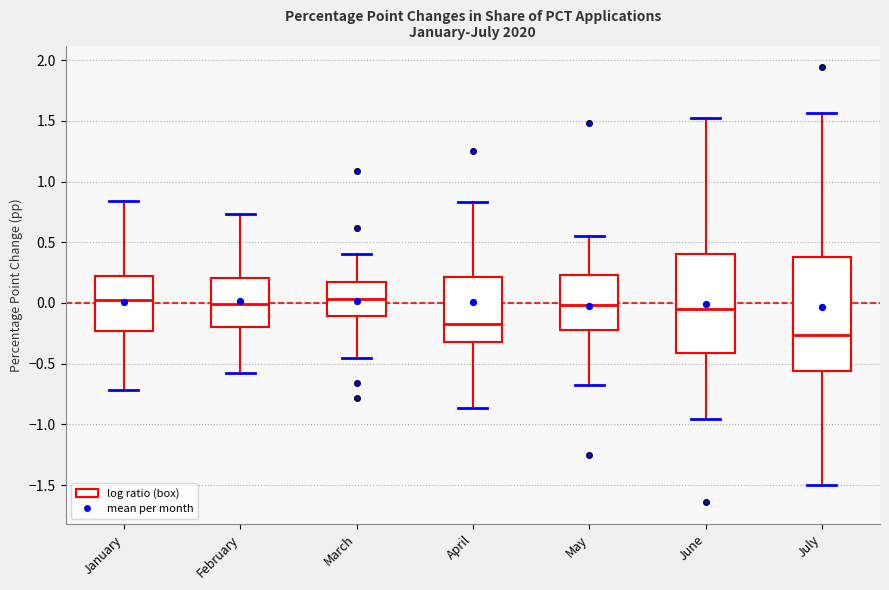

Where is the upper edge of the box for January on the y-axis? The values are not printed on the chart, so give them approximately, as read against the axis.

0.20